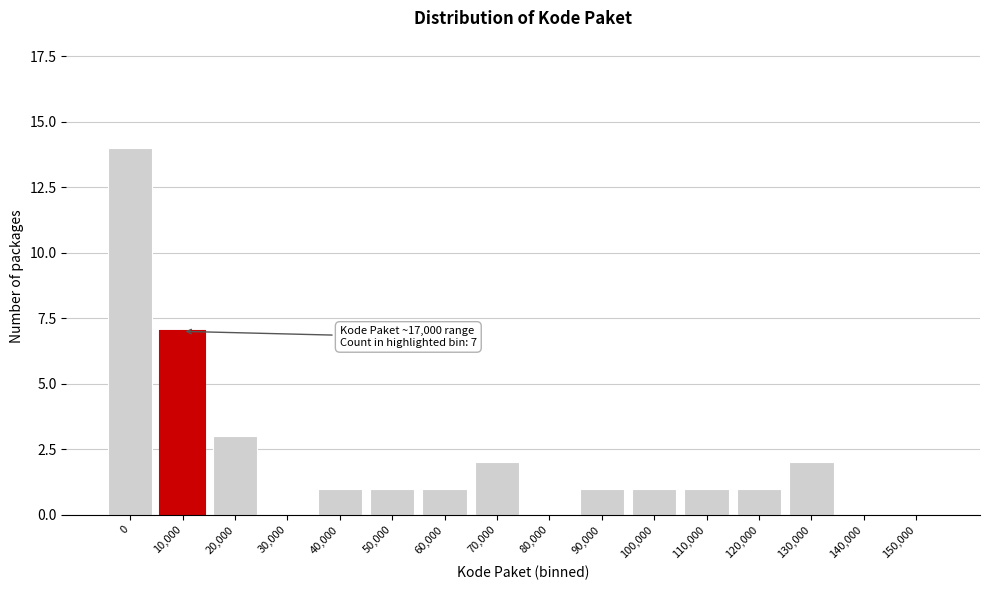

Reading left to right, what are all the values shown in this chart?

0=14	10,000=7	20,000=3	30,000=0	40,000=1	50,000=1	60,000=1	70,000=2	80,000=0	90,000=1	100,000=1	110,000=1	120,000=1	130,000=2	140,000=0	150,000=0